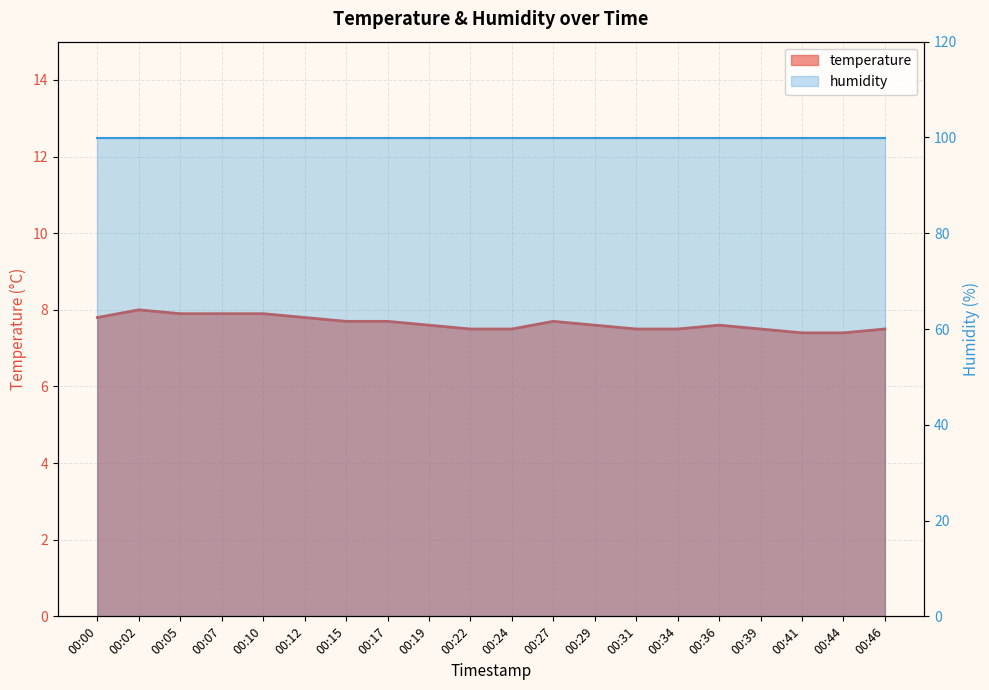

Between 00:10 and 00:00, which is larger?

00:10